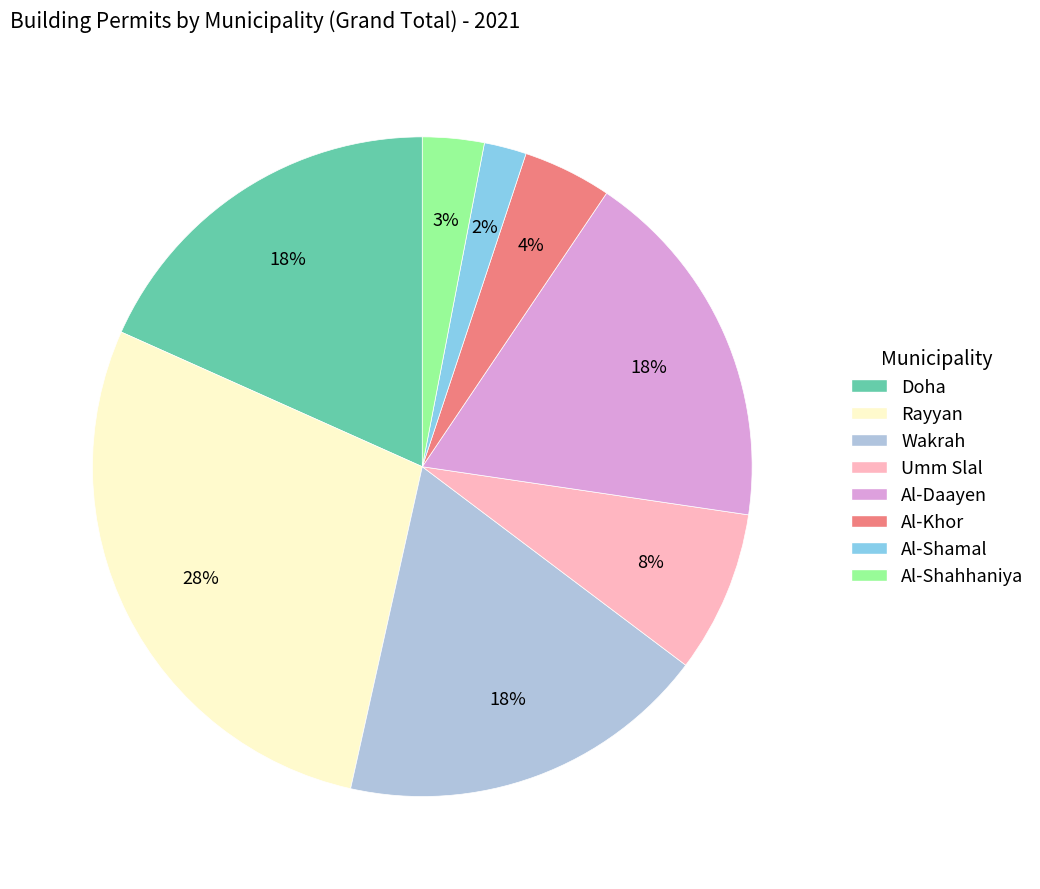

What percentage is the Al-Daayen slice, to the nearest percent?

18%